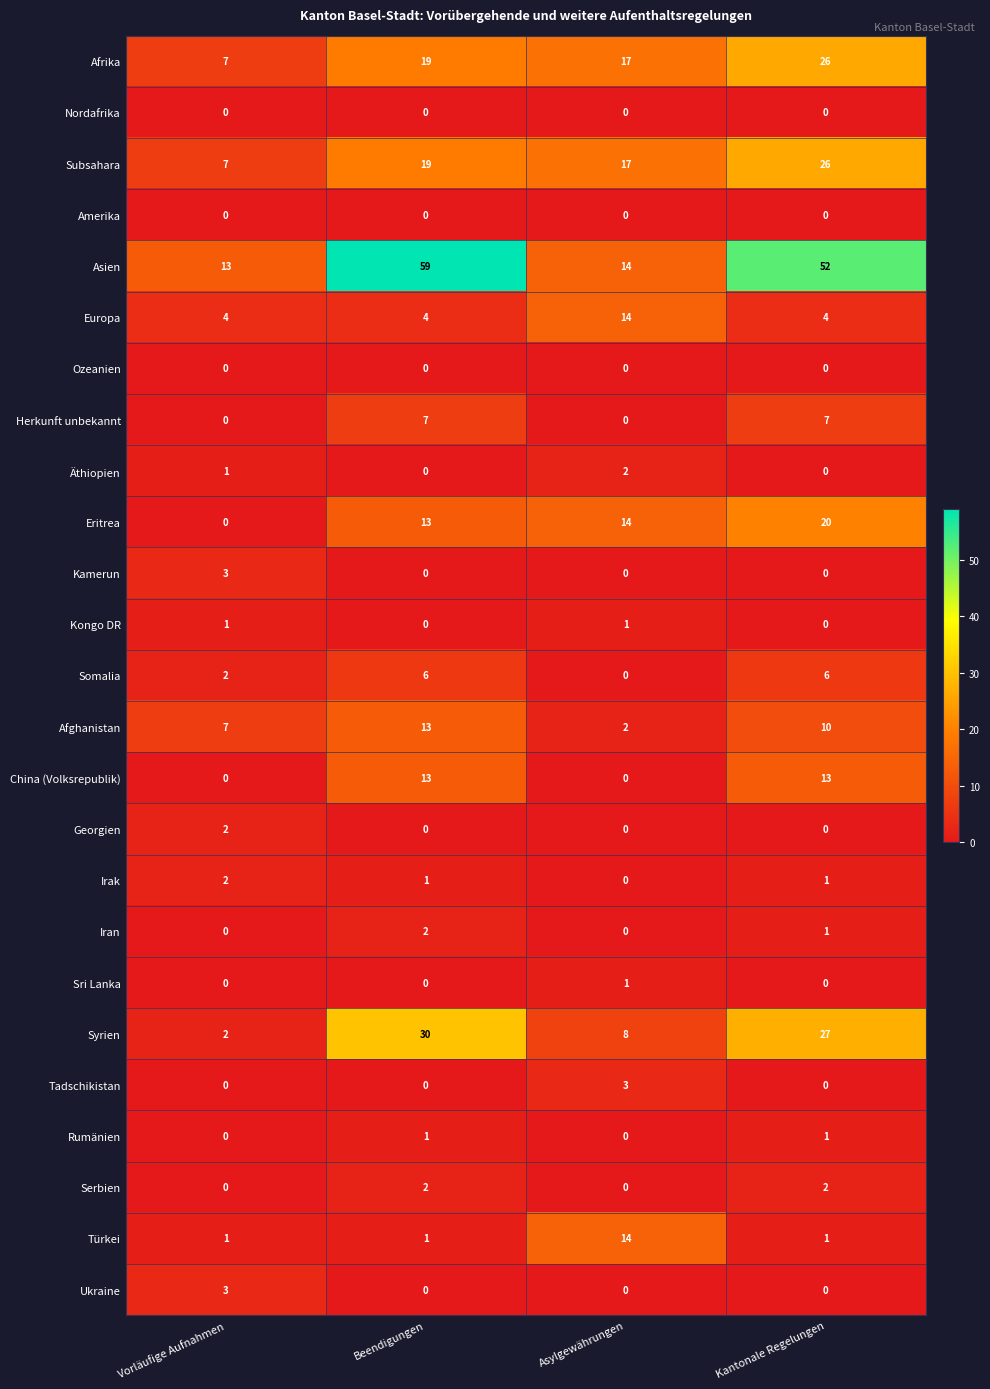

At which label does Afghanistan first exceed 10?

Beendigungen